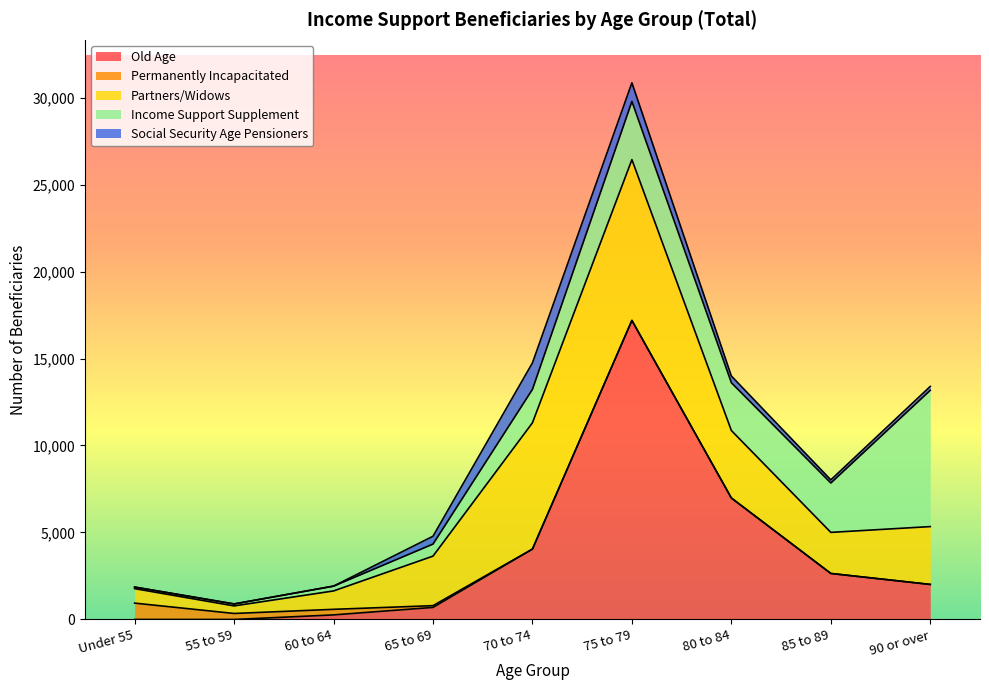

The Income Support Supplement series shows 3346 at 75 to 79. True or false?

True